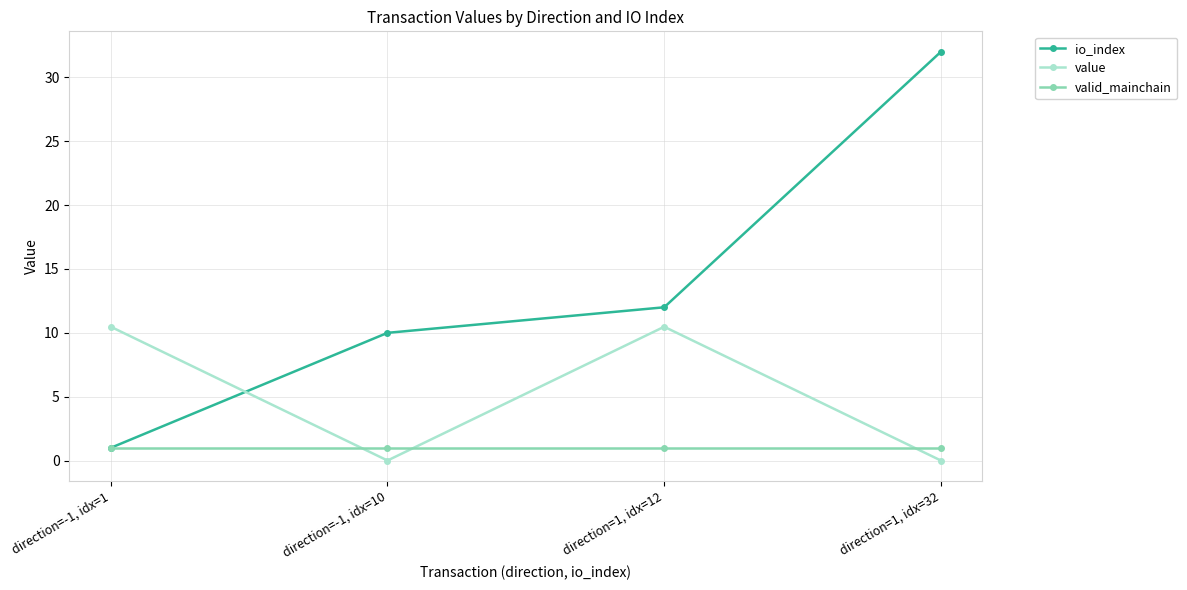

At which label does io_index reach its peak?

direction=1, idx=32